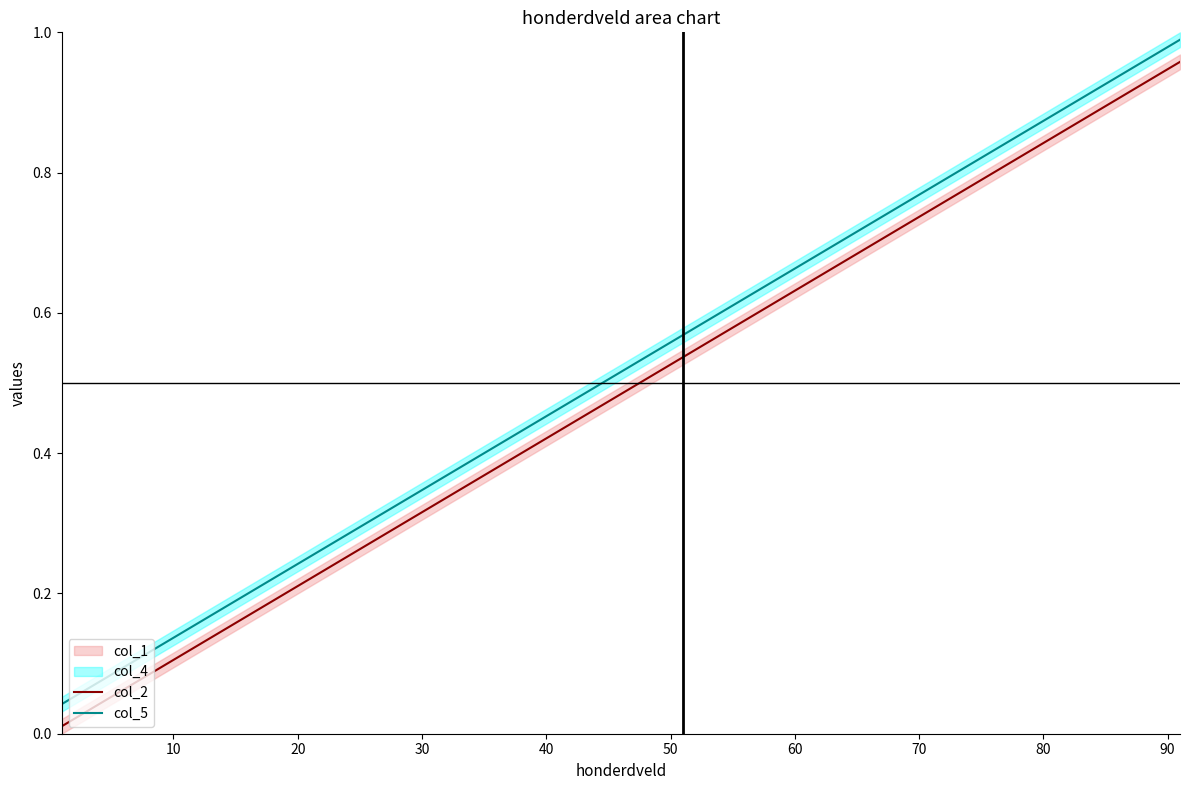

True or false: col_5 and col_2 cross at least once.

False